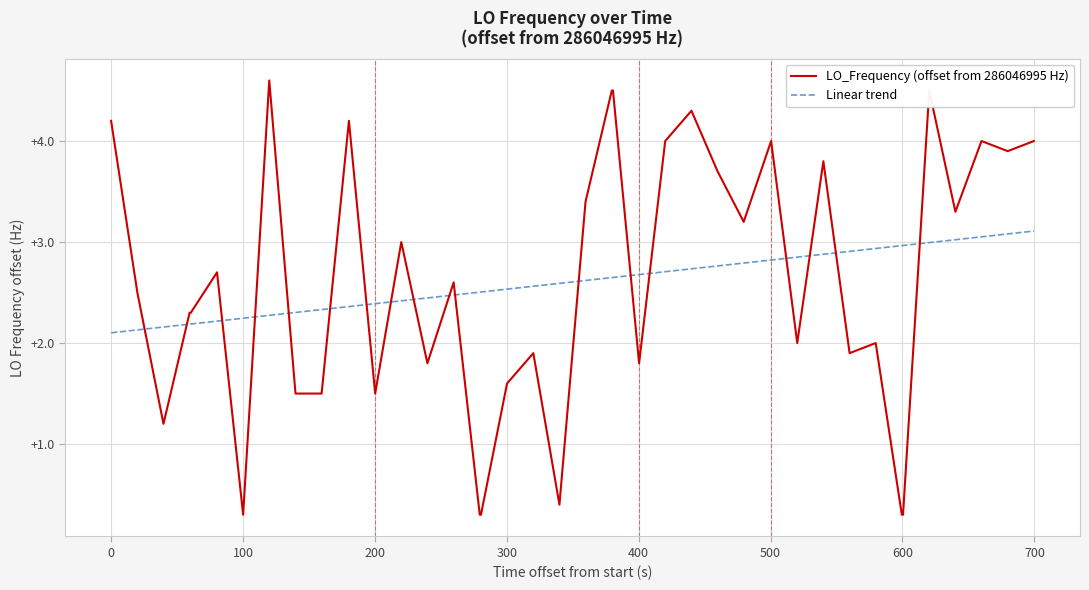

True or false: Linear trend and LO_Frequency (offset from 286046995 Hz) cross at least once.

True